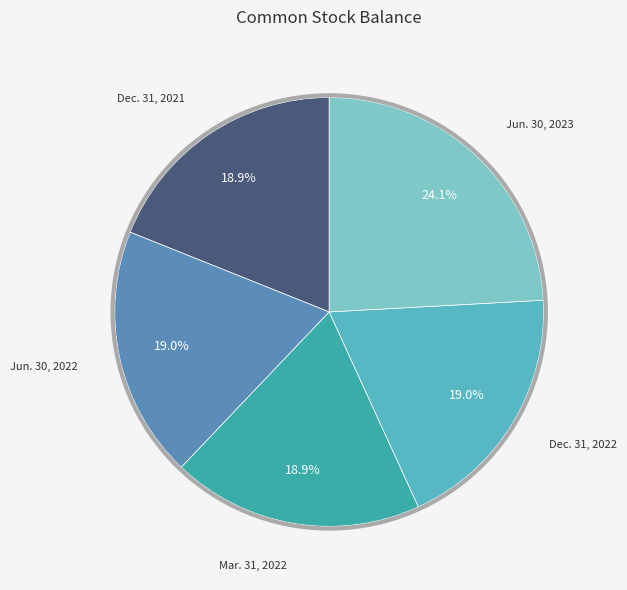

Does any single category account for the majority?

No